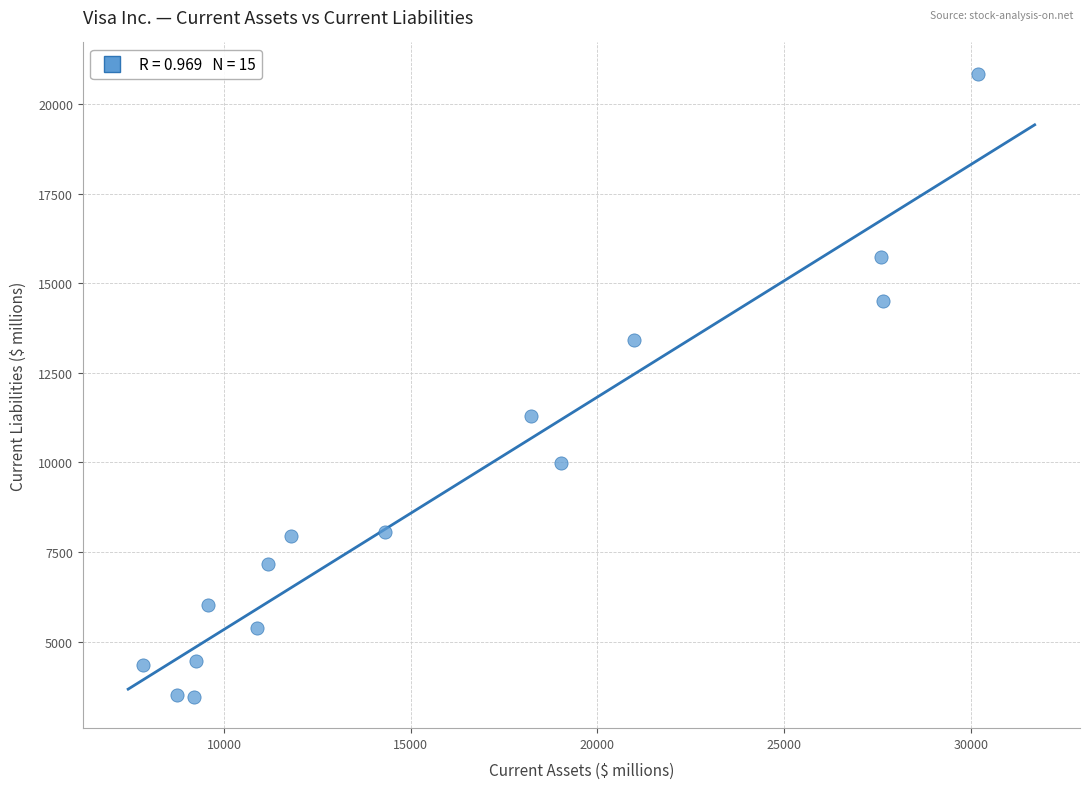

What is the range of Y values (max minus min)?

17402